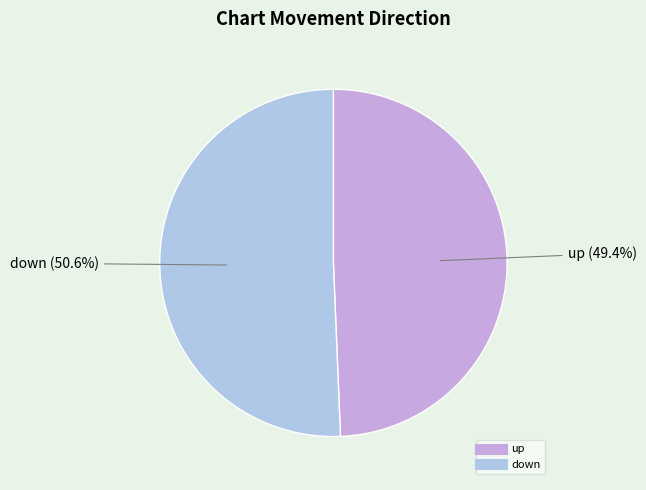

To the nearest percent, what is the difference between the largest and smallest slice percentages?

1%